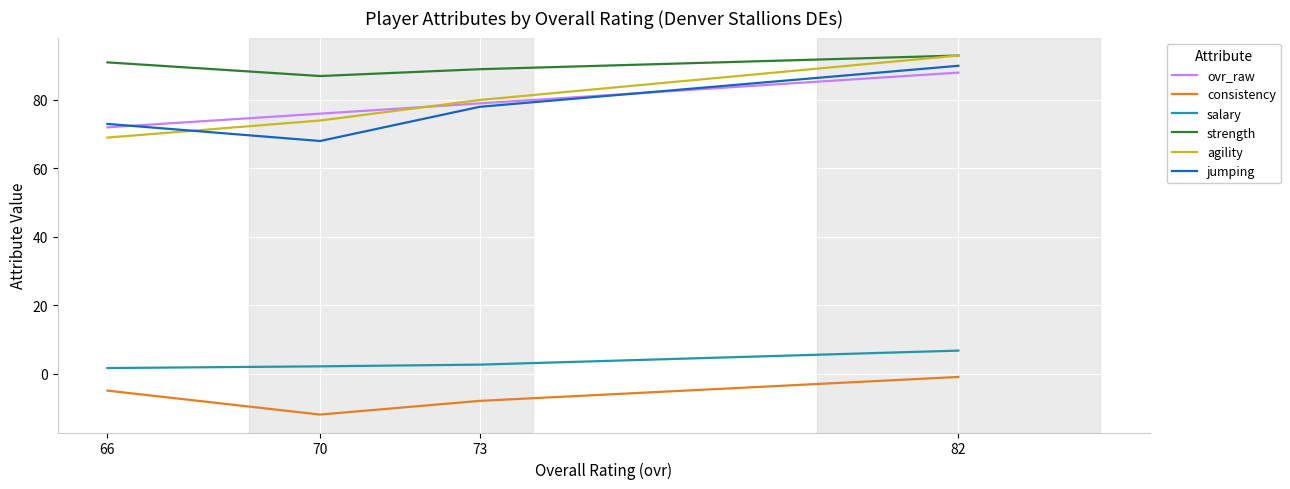

What are all the series names shown in the legend?

ovr_raw, consistency, salary, strength, agility, jumping